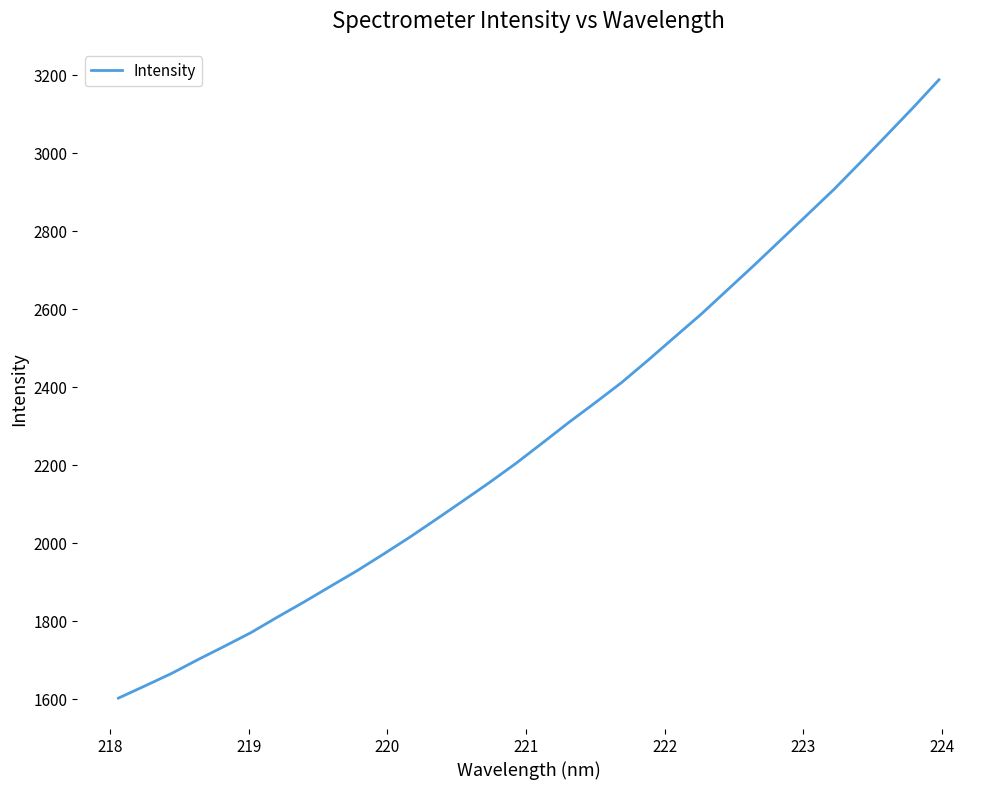

What is the smallest value displayed?

1603.3